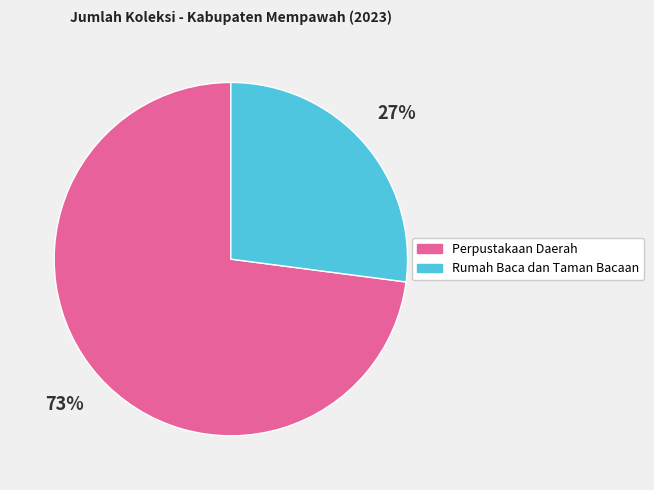

To the nearest percent, what is the average slice percentage?

50%